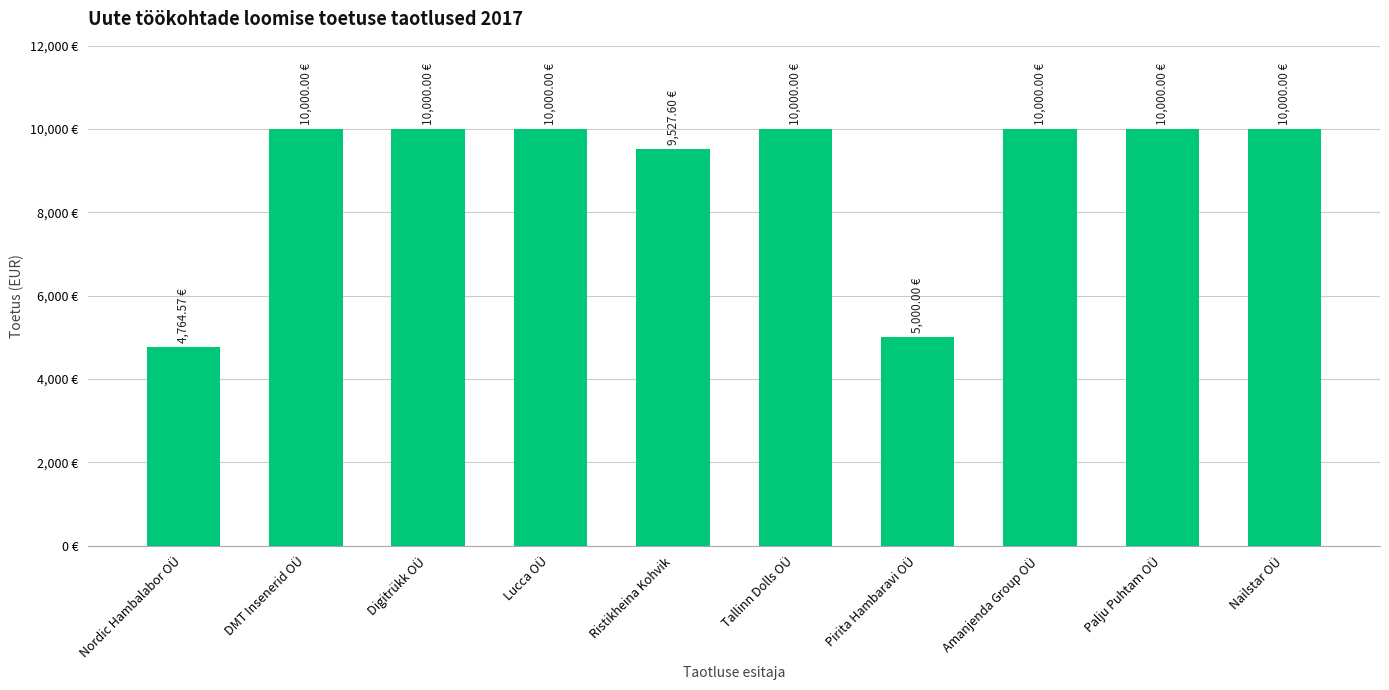

What is the label of the 3rd bar from the right?

Amanjenda Group OÜ